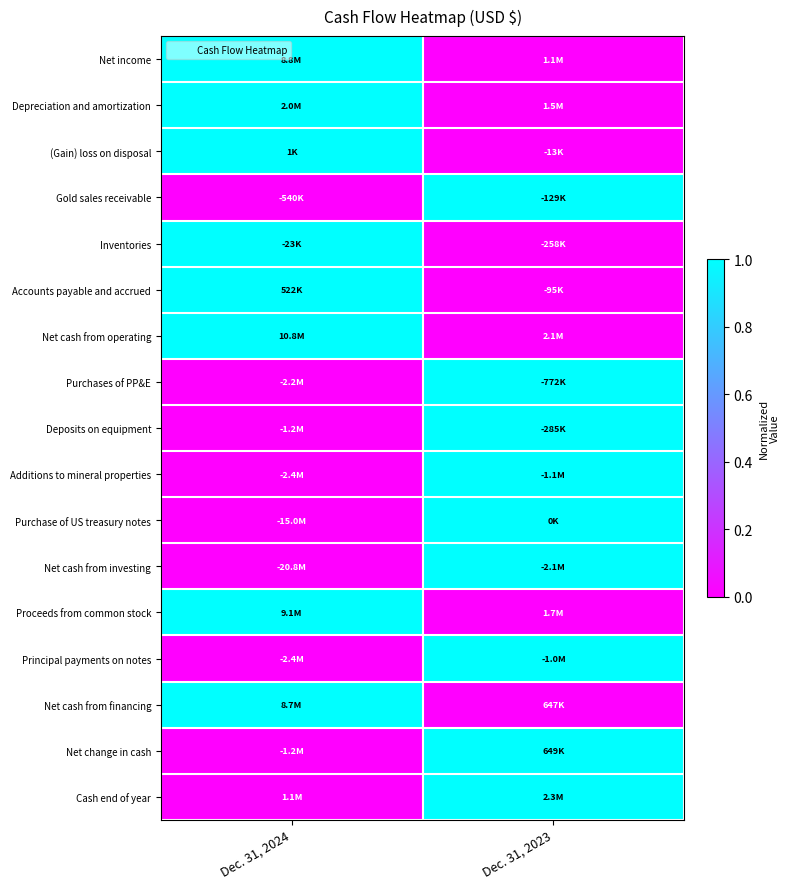

What is the maximum value shown in the chart?

1